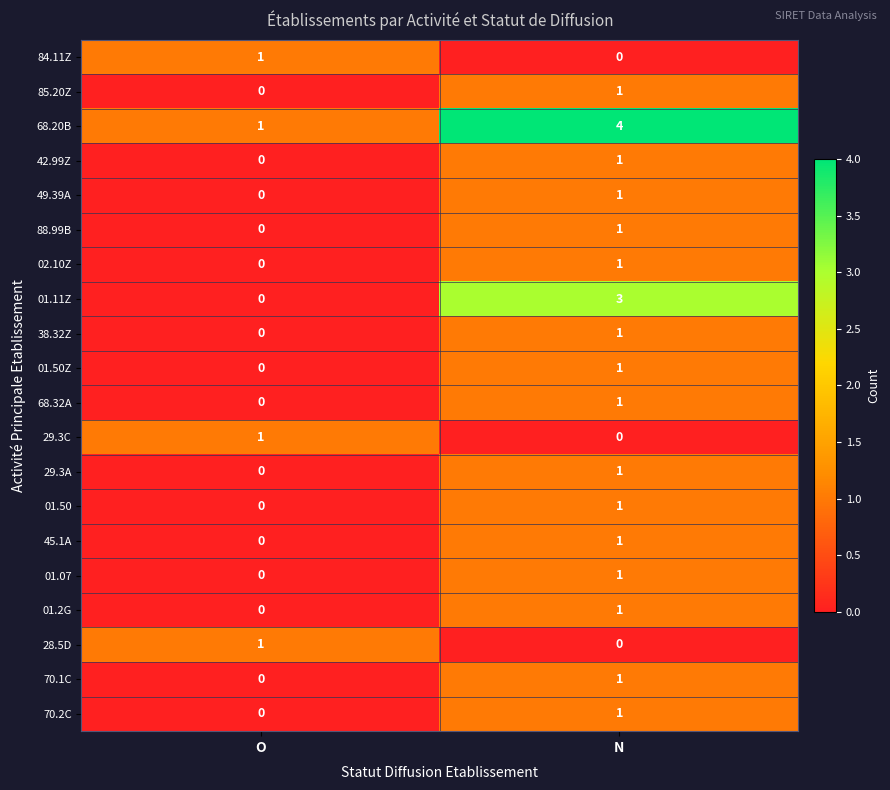

The 01.50 series shows 0 at O. True or false?

True